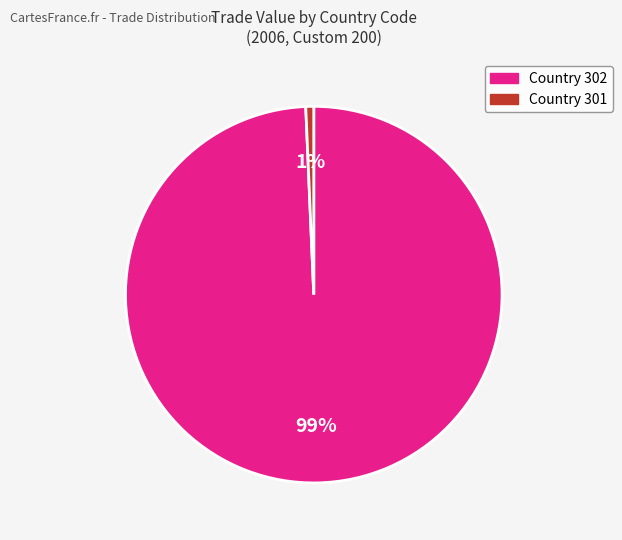

Is there any slice that represents more than half of the pie?

Yes